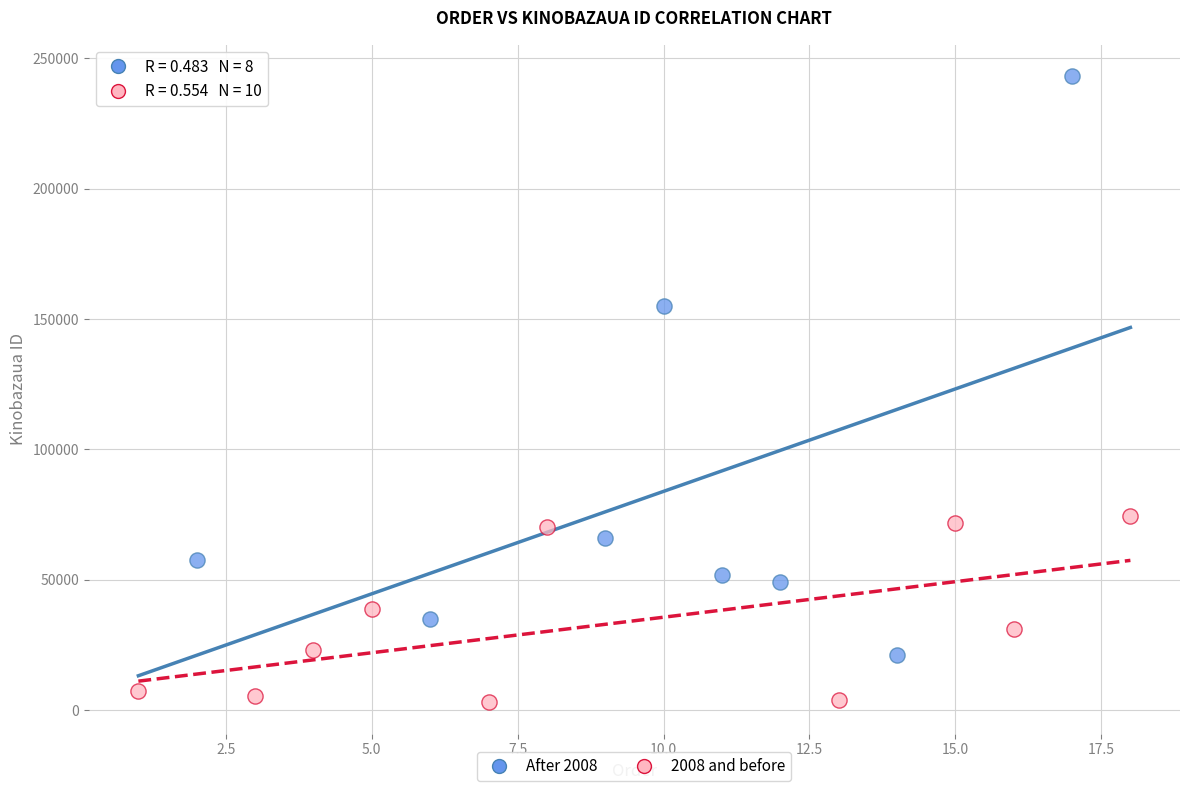

Which series contains the lowest Y value?

2008 and before